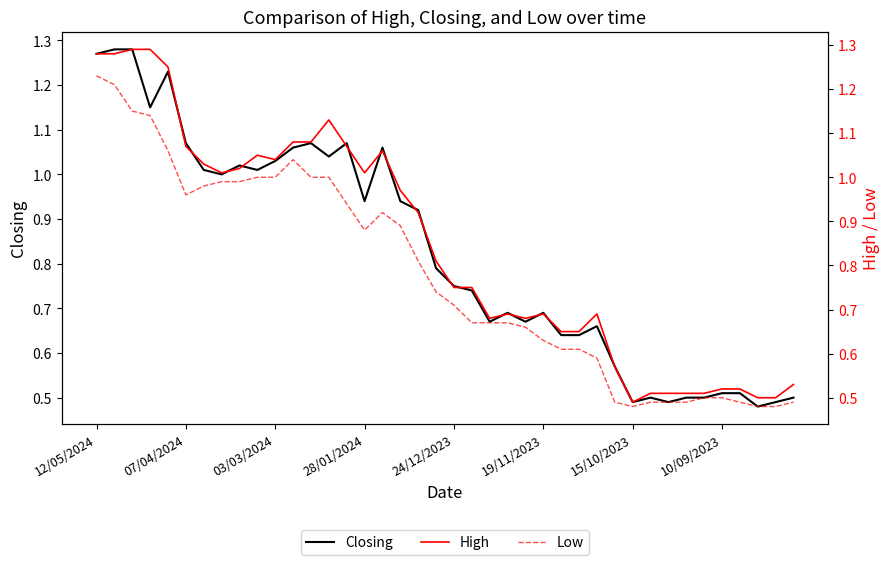

The value of Closing at 15/10/2023 is 0.9. True or false?

False